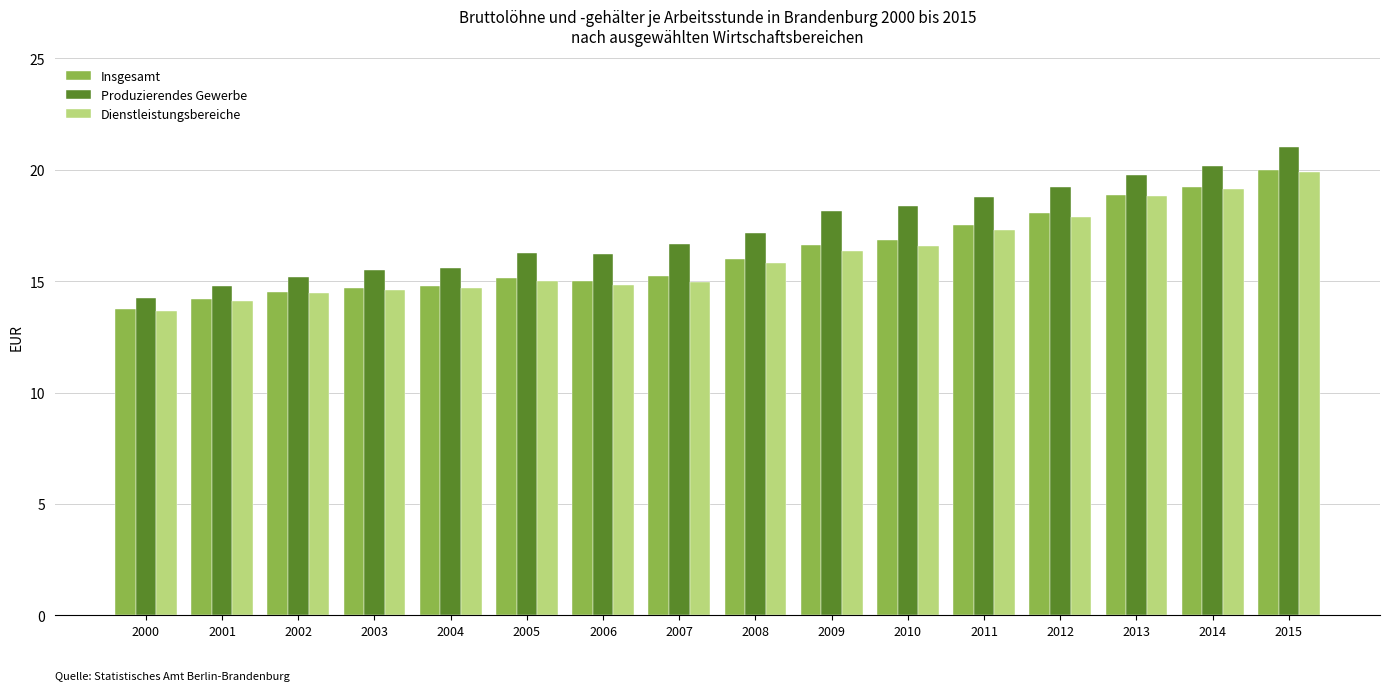

Where does the Insgesamt series first go above 15?

2005